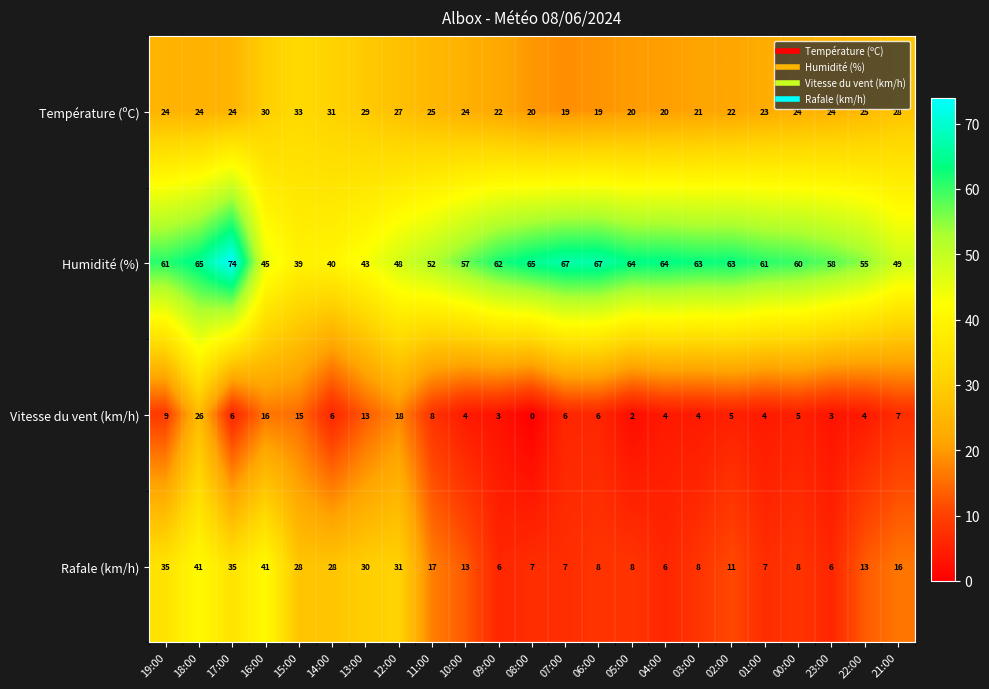

How many distinct data groups are displayed?

4